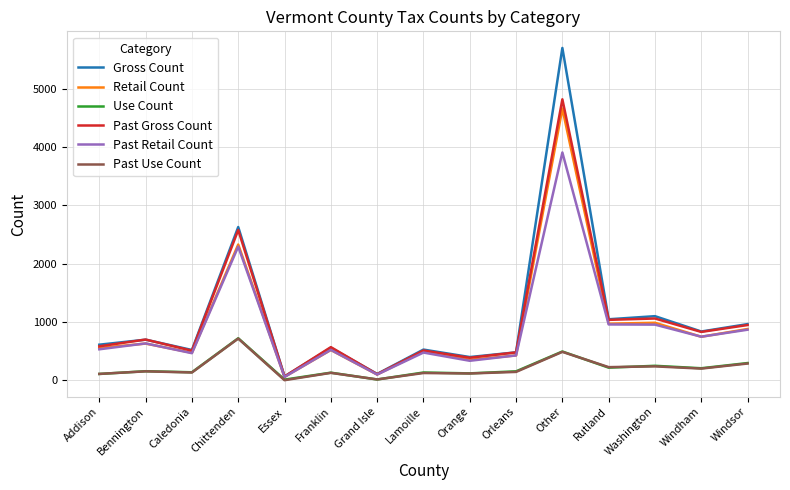

What is the approximate value of Retail Count at Windham?

745